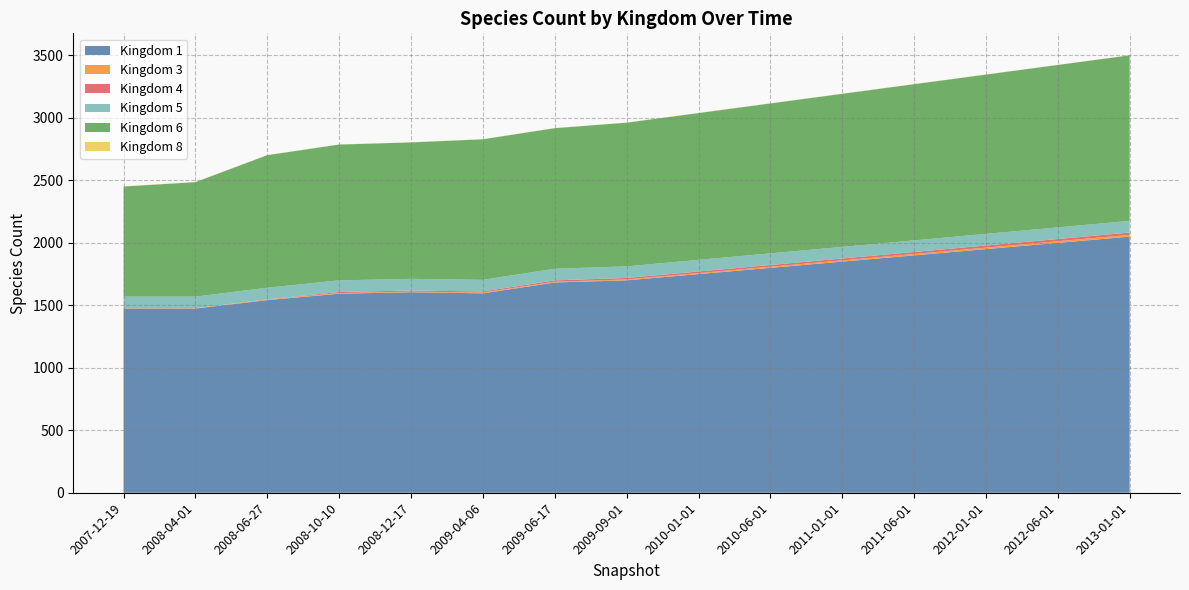

Reading left to right, what are all the values shown in this chart?

1: 2007-12-19=1474	2008-04-01=1474	2008-06-27=1542	2008-10-10=1593	2008-12-17=1605	2009-04-06=1596	2009-06-17=1683	2009-09-01=1700	2010-01-01=1750	2010-06-01=1800	2011-01-01=1850	2011-06-01=1900	2012-01-01=1950	2012-06-01=2000	2013-01-01=2050
3: 2007-12-19=2	2008-04-01=2	2008-06-27=5	2008-10-10=5	2008-12-17=5	2009-04-06=6	2009-06-17=6	2009-09-01=7	2010-01-01=8	2010-06-01=9	2011-01-01=10	2011-06-01=11	2012-01-01=12	2012-06-01=13	2013-01-01=14
4: 2007-12-19=1	2008-04-01=1	2008-06-27=1	2008-10-10=9	2008-12-17=9	2009-04-06=9	2009-06-17=11	2009-09-01=12	2010-01-01=13	2010-06-01=14	2011-01-01=15	2011-06-01=16	2012-01-01=17	2012-06-01=18	2013-01-01=19
5: 2007-12-19=93	2008-04-01=93	2008-06-27=93	2008-10-10=93	2008-12-17=93	2009-04-06=93	2009-06-17=93	2009-09-01=93	2010-01-01=93	2010-06-01=93	2011-01-01=93	2011-06-01=93	2012-01-01=93	2012-06-01=93	2013-01-01=93
6: 2007-12-19=881	2008-04-01=916	2008-06-27=1061	2008-10-10=1087	2008-12-17=1092	2009-04-06=1125	2009-06-17=1125	2009-09-01=1150	2010-01-01=1175	2010-06-01=1200	2011-01-01=1225	2011-06-01=1250	2012-01-01=1275	2012-06-01=1300	2013-01-01=1325
8: 2007-12-19=1	2008-04-01=1	2008-06-27=1	2008-10-10=1	2008-12-17=1	2009-04-06=1	2009-06-17=1	2009-09-01=1	2010-01-01=1	2010-06-01=1	2011-01-01=1	2011-06-01=1	2012-01-01=1	2012-06-01=1	2013-01-01=1